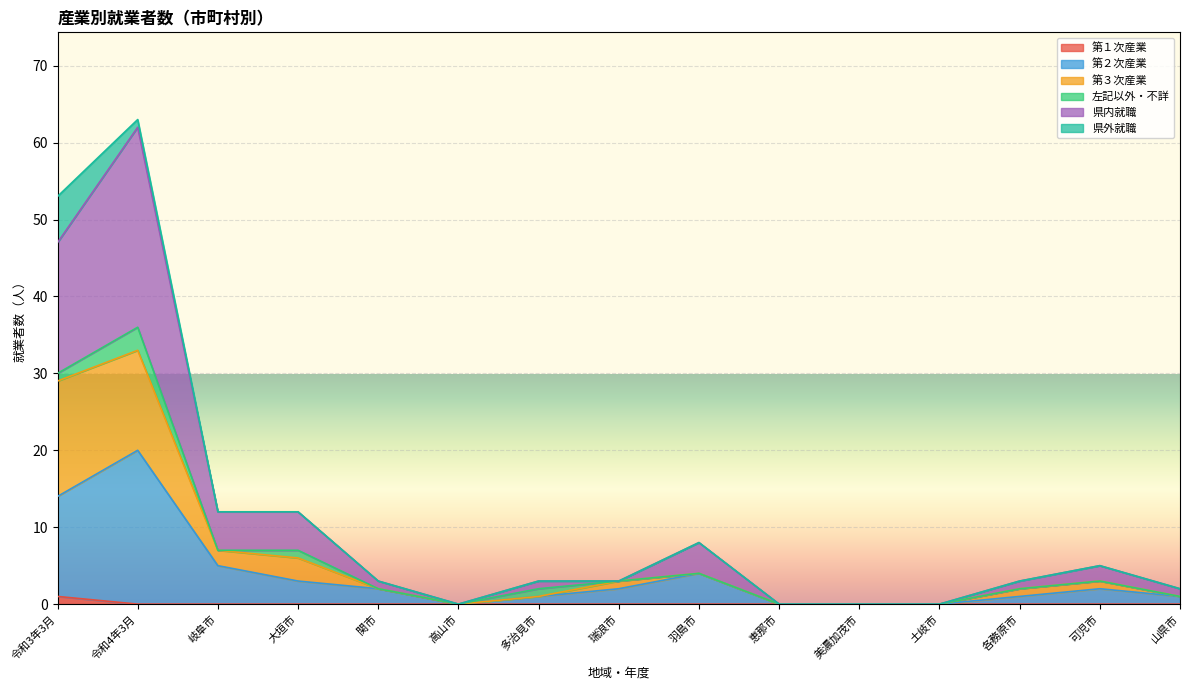

What is the total value across all series at 山県市?

2